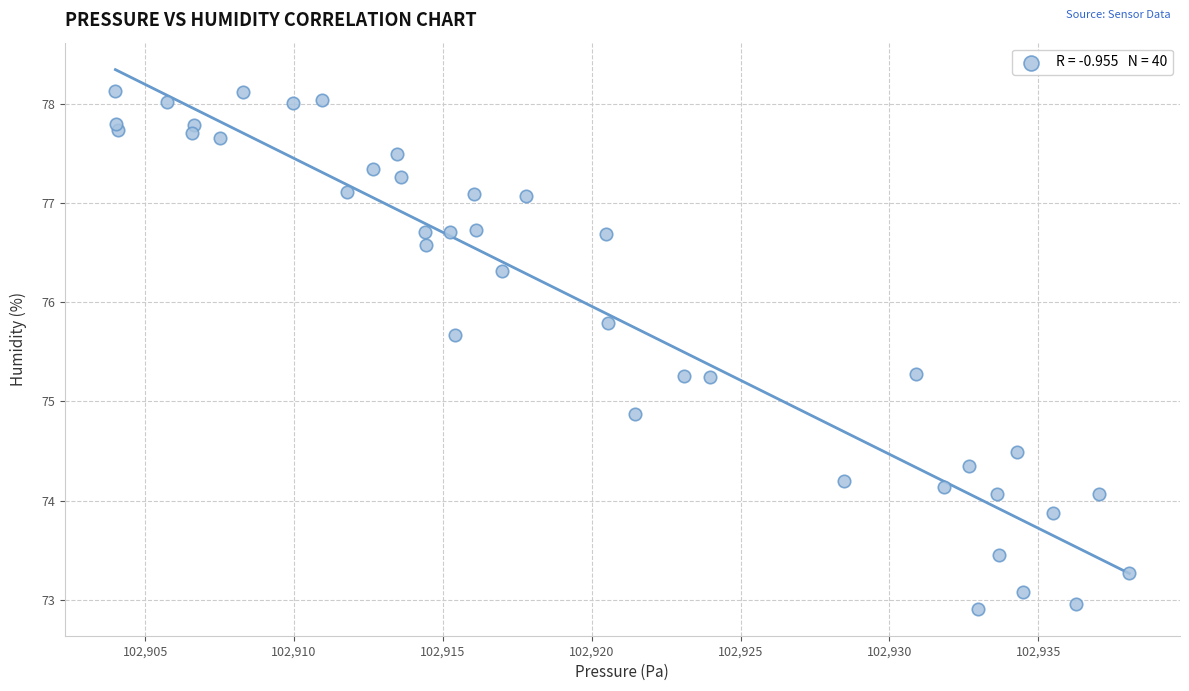

What is the range of Y values (max minus min)?

5.2